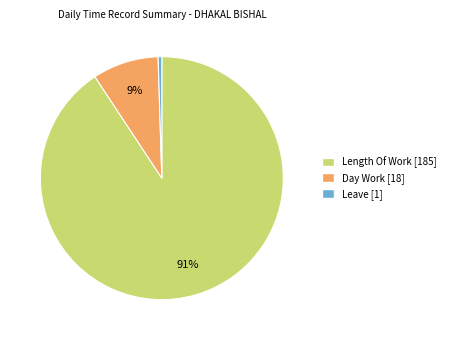

Does any single category account for the majority?

Yes